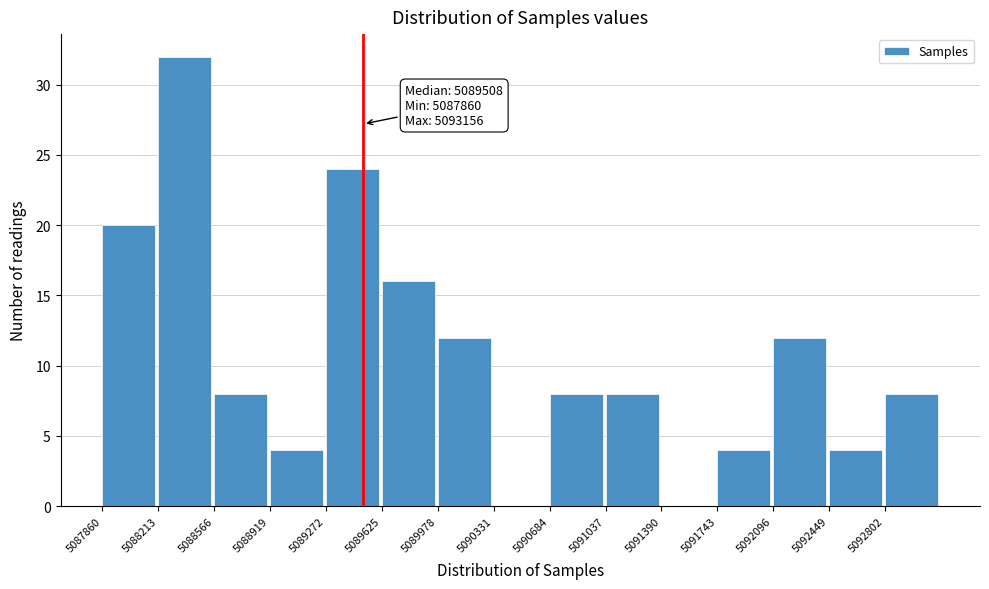

Which range on the x-axis has the tallest bar?

5088200 to 5088550